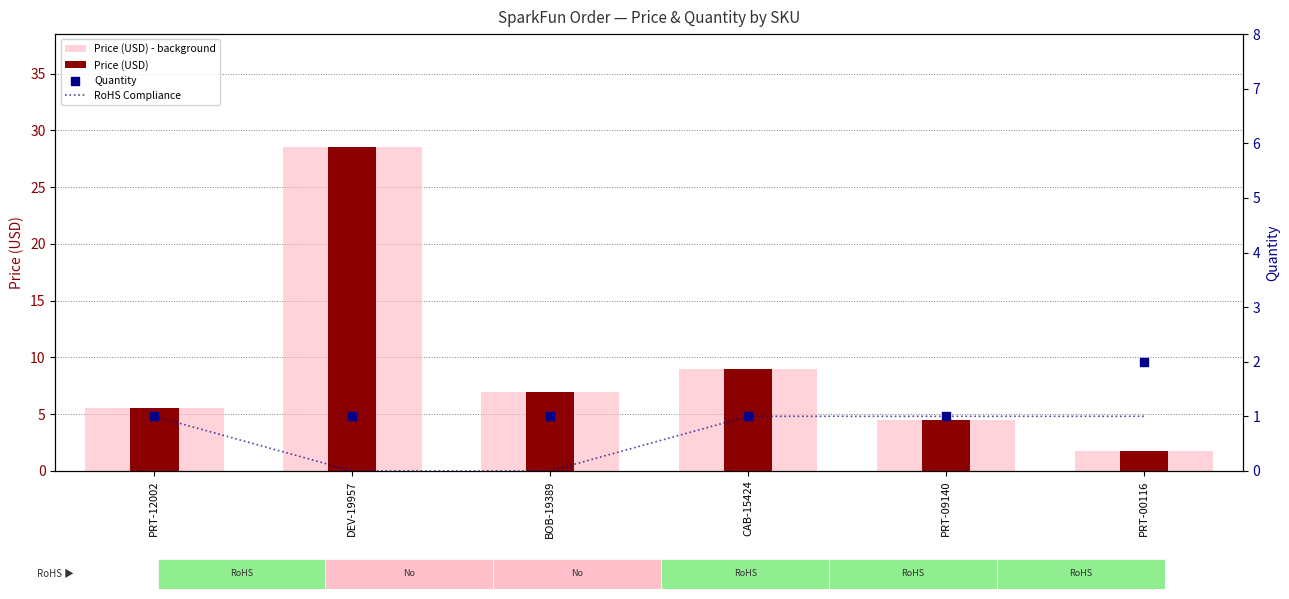

Is the value of Price (USD) - background at BOB-19389 greater than the value of Quantity at BOB-19389?

Yes